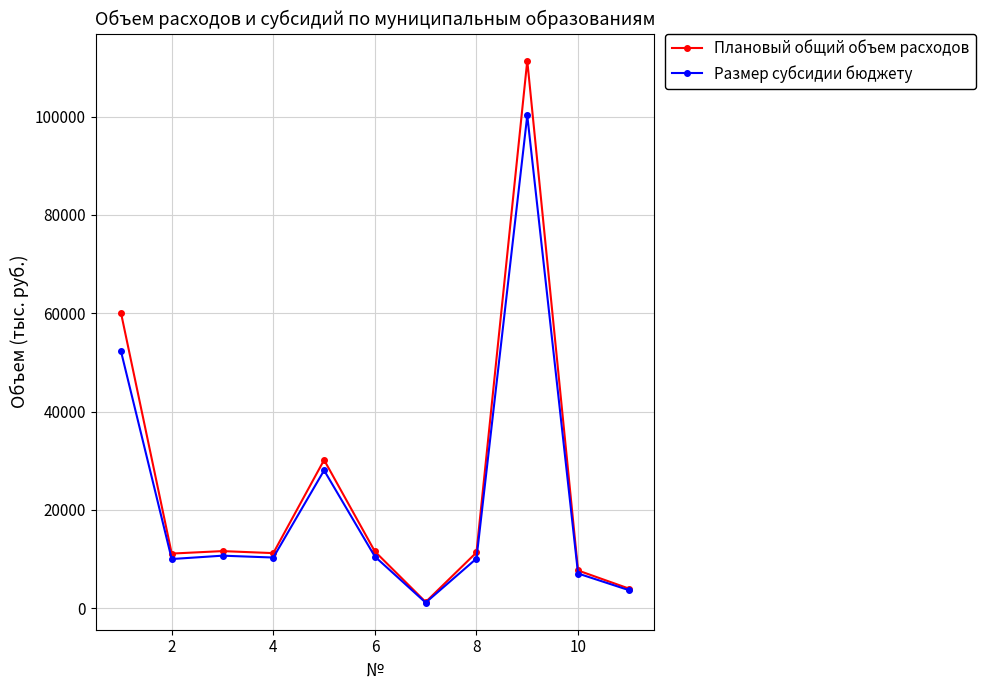

Which series has the widest spread of values?

Плановый общий объем расходов